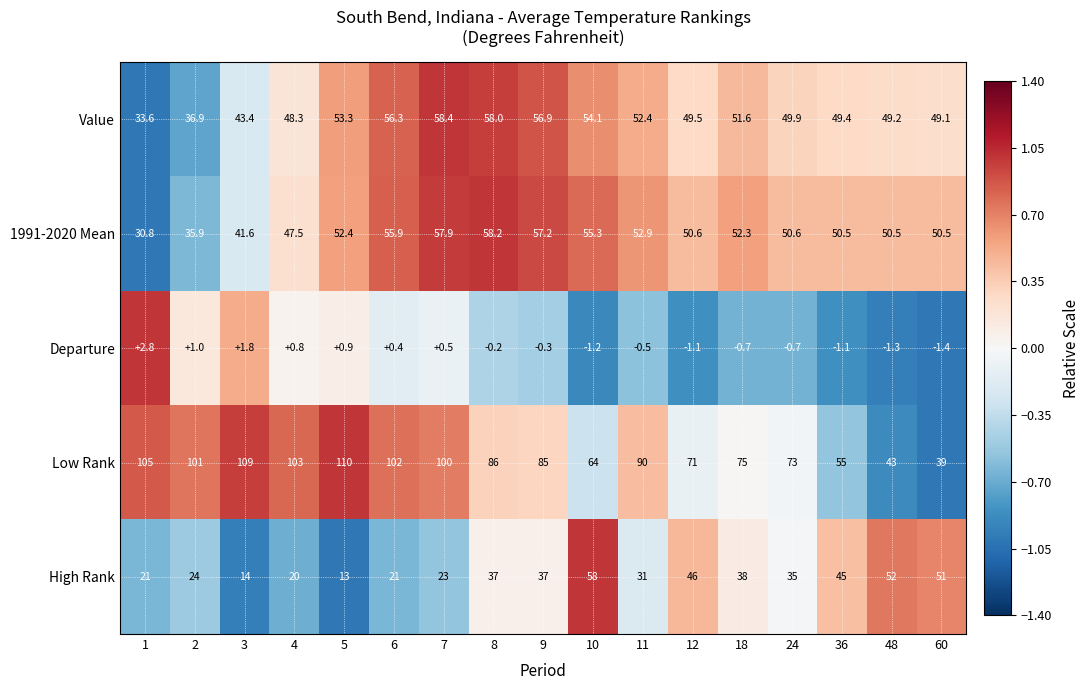

Which series has the largest total across all categories?

Low Rank